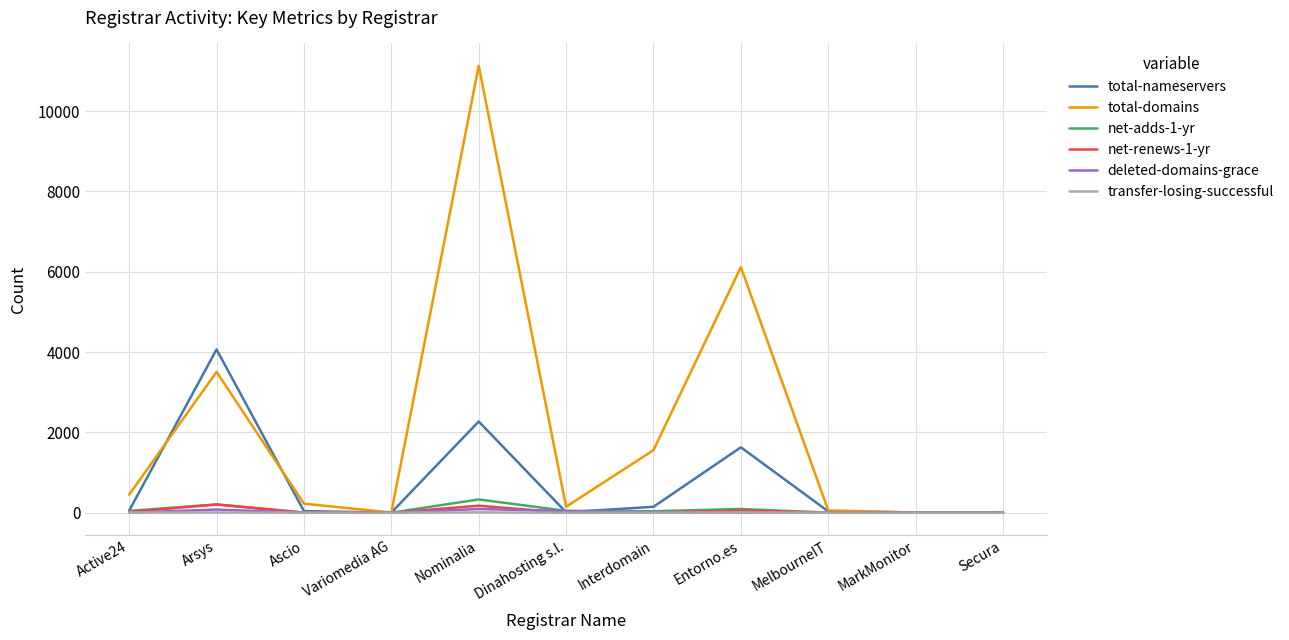

In total-domains, how many points are lower than both neighbors (excluding endpoints)?

3